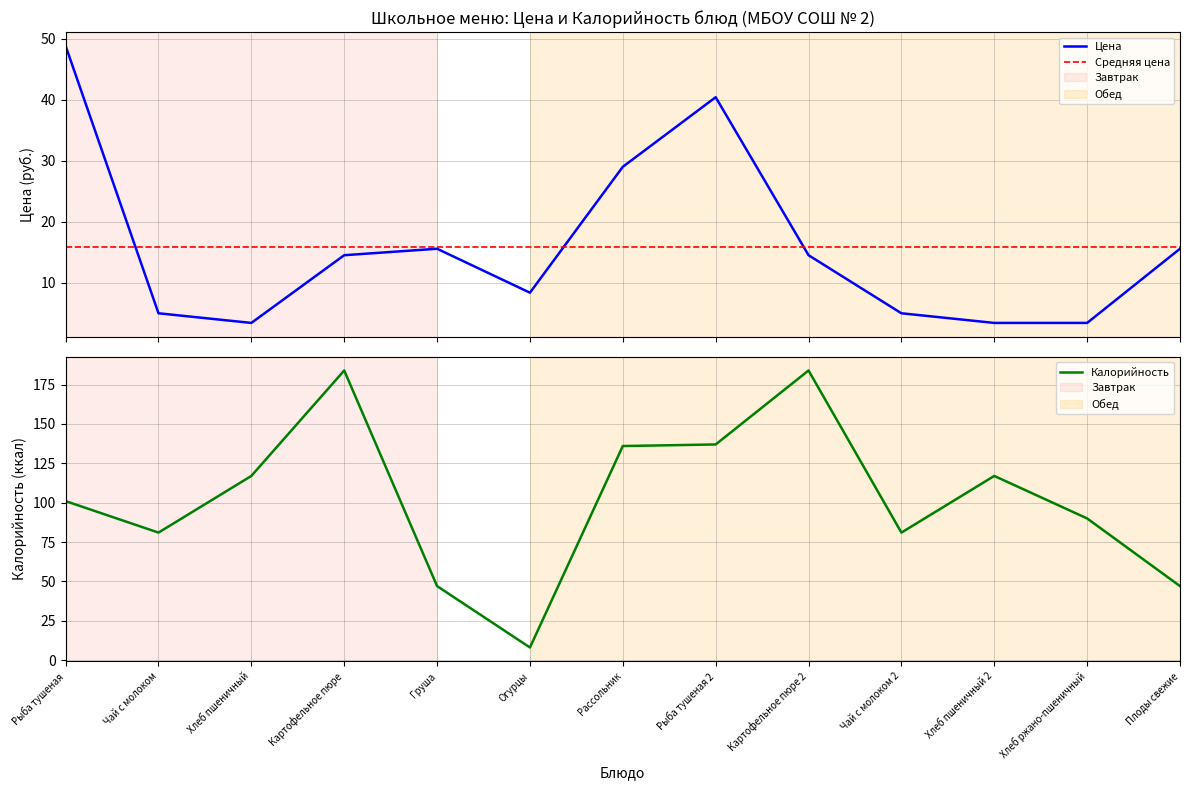

Between Рассольник and Рыба тушеная 2, which series saw the biggest shift?

Цена